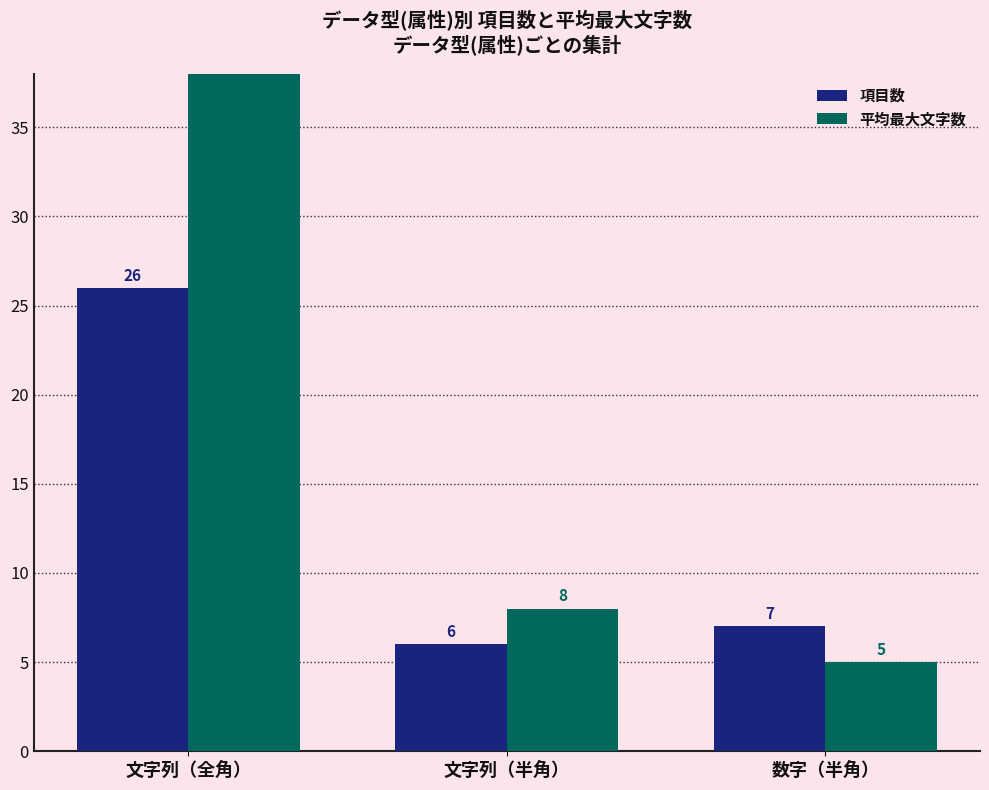

At which label is 平均最大文字数 closest to 24?

文字列（半角）